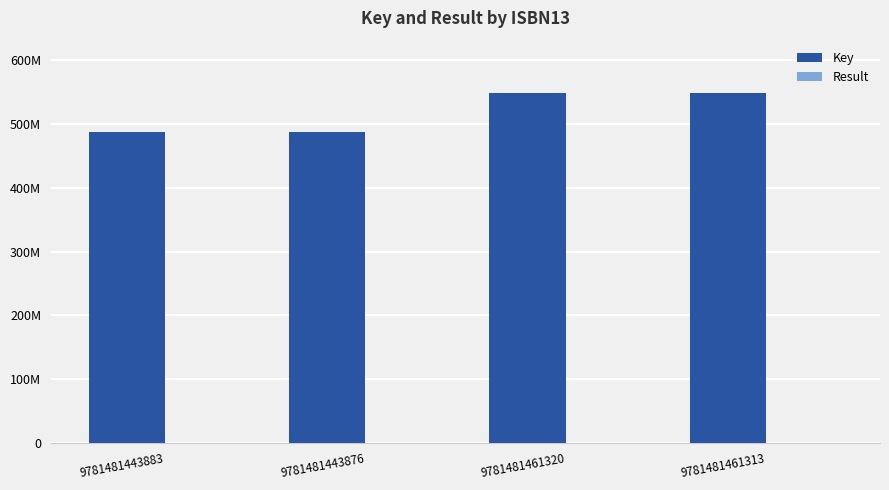

Are the bars horizontal?

No